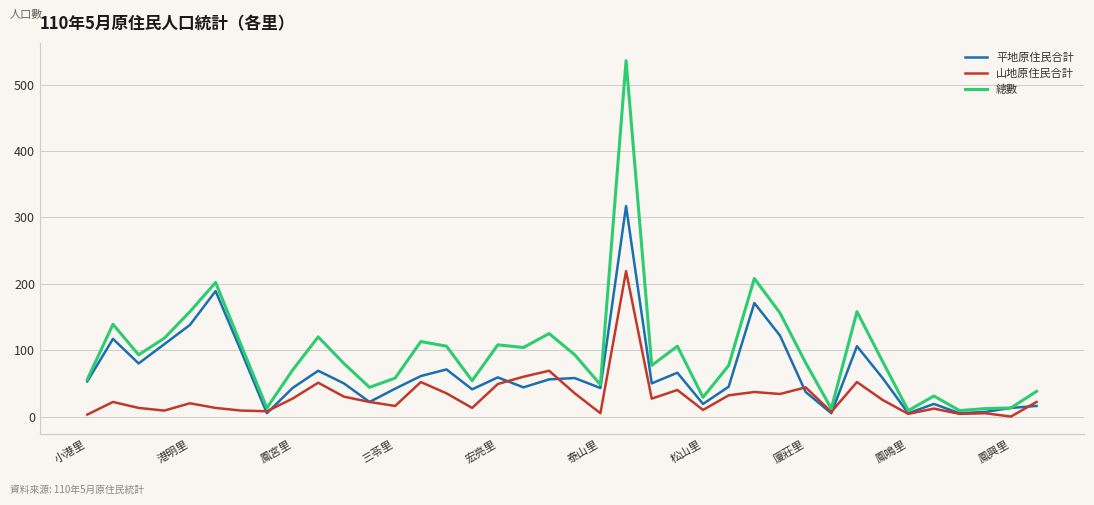

Rank the series by their maximum value, from lowest to highest.

山地原住民合計, 平地原住民合計, 總數